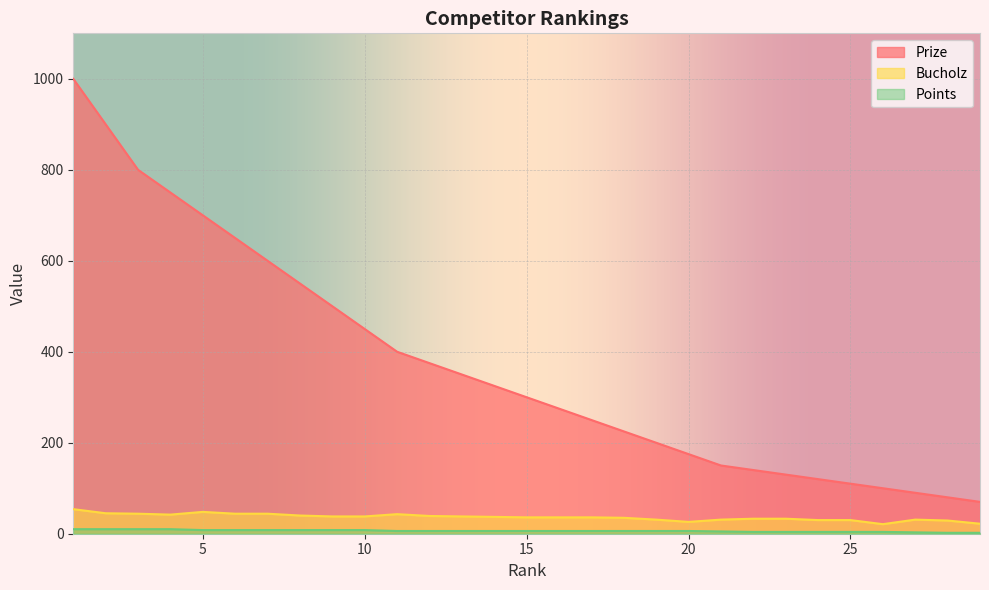

Which has a higher value, 22 or 26?

22